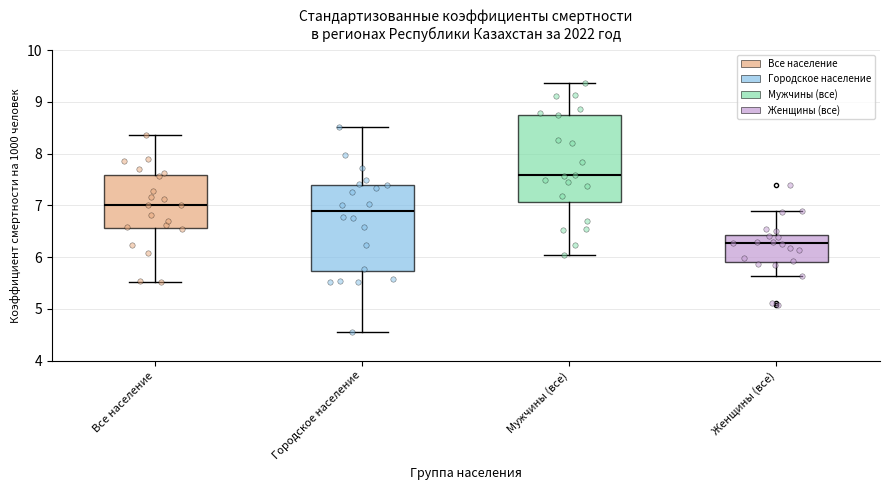

Reading left to right, read every box against the y-axis: the position of its median line, the range the box covers, and the ends of its whiskers. The values are not printed on the chart, so give them approximately, as read against the axis.

Все население: median 7.0, box 6.6 to 7.6, whiskers 5.5 to 8.4
Городское население: median 6.9, box 5.7 to 7.4, whiskers 4.6 to 8.5
Мужчины (все): median 7.6, box 7.1 to 8.8, whiskers 6.1 to 9.4
Женщины (все): median 6.3, box 5.9 to 6.4, whiskers 5.6 to 6.9